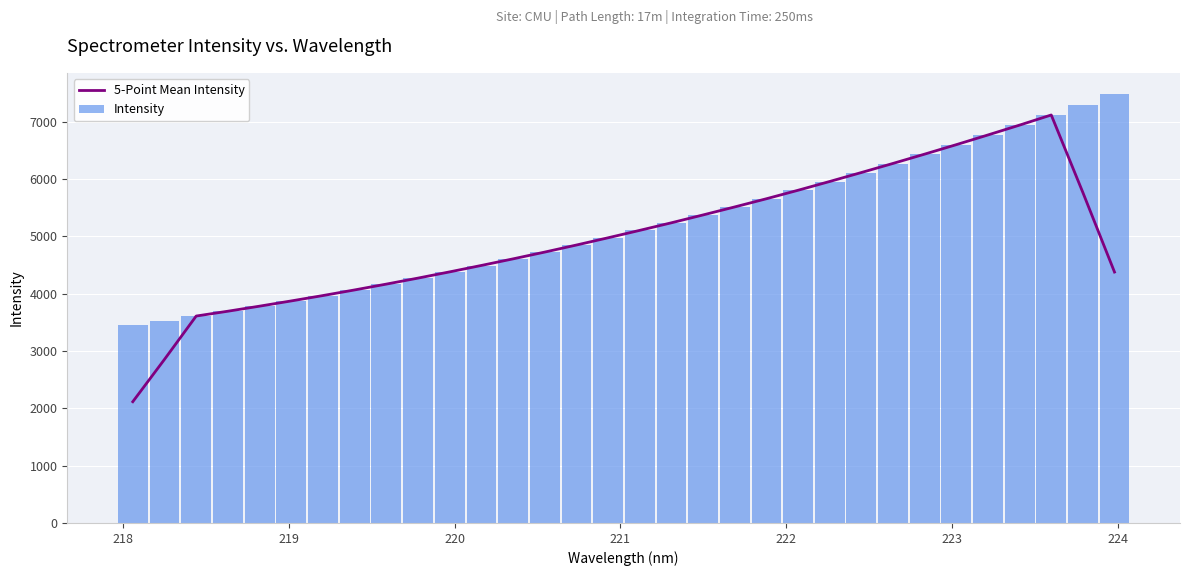

What is the maximum value for 5-Point Mean Intensity?

7115.1